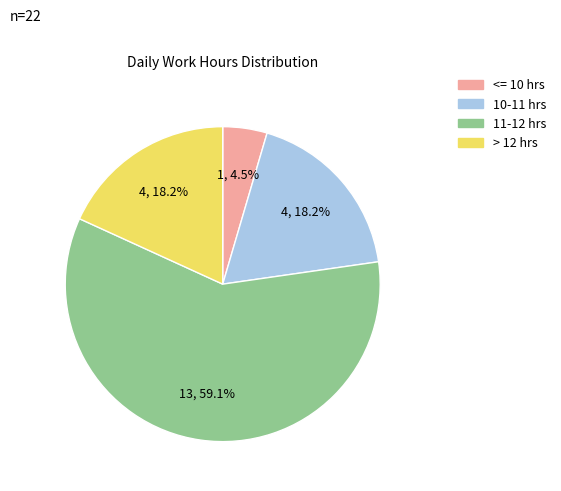

Is there any slice that represents more than half of the pie?

Yes